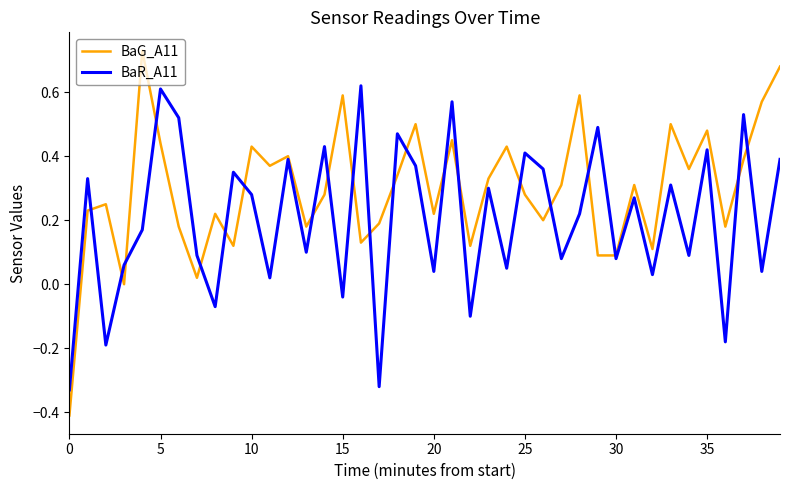

Which series has the largest total across all categories?

BaG_A11